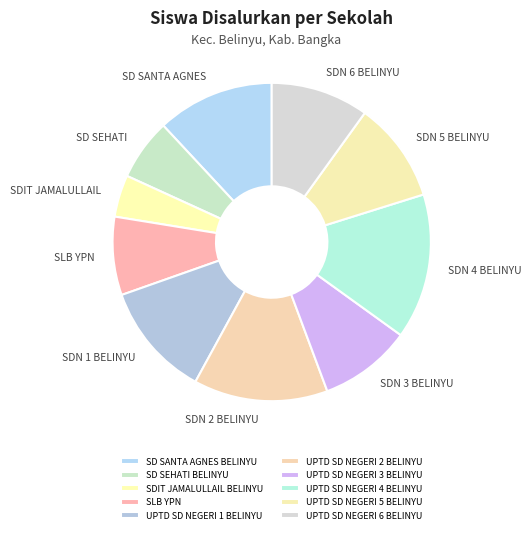

Count the number of slices in the pie.

10